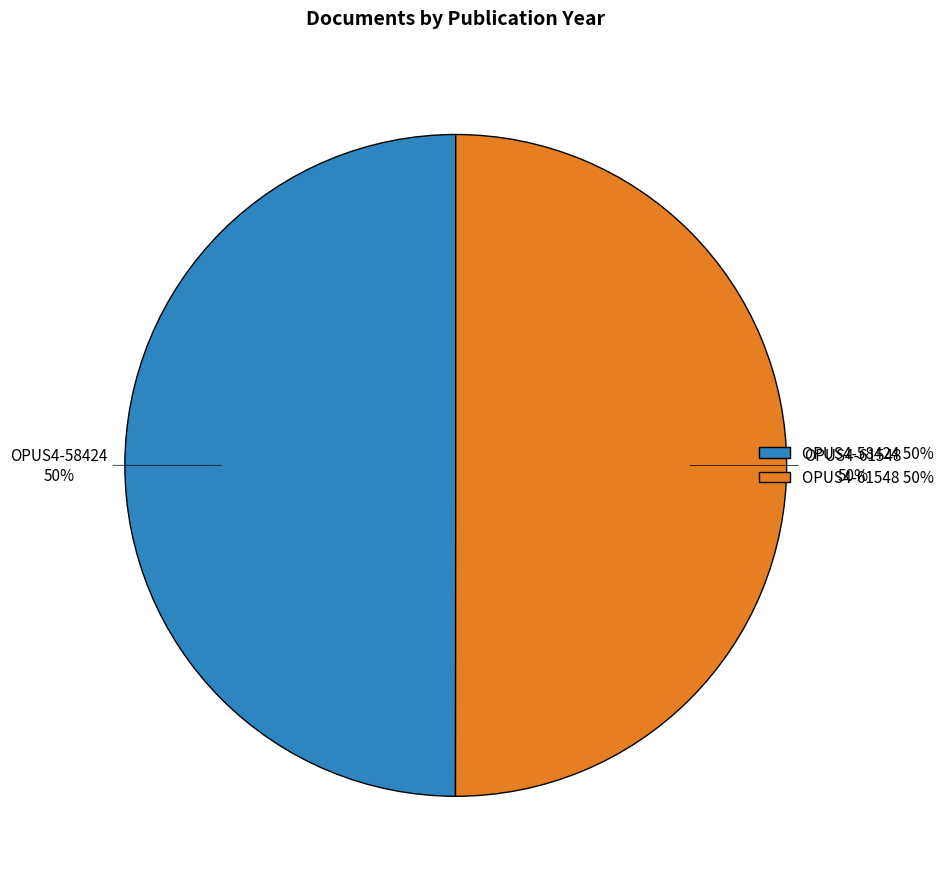

The OPUS4-61548 slice represents 50% of the pie. True or false?

True